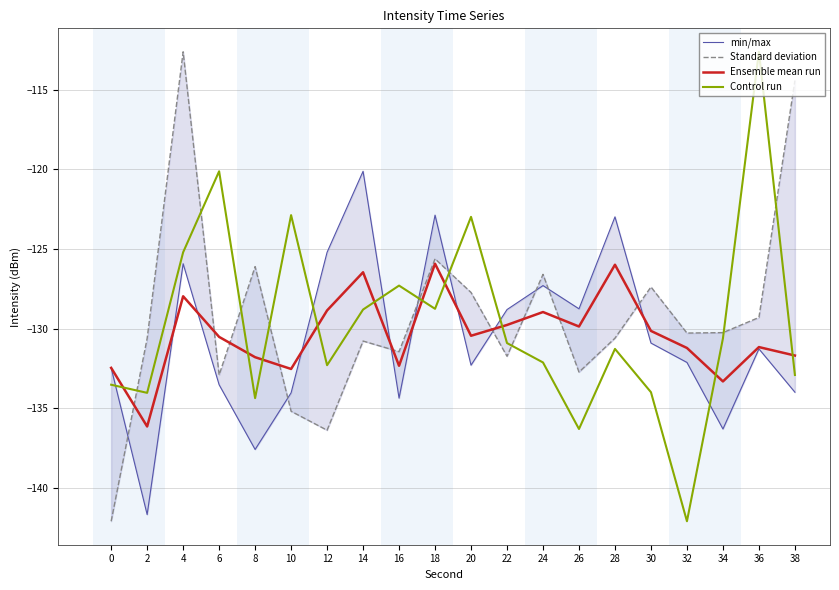

Reading left to right, what are all the values shown in this chart?

min/max: 0=-132.5	2=-141.7	4=-125.9	6=-133.5	8=-137.6	10=-134.0	12=-125.2	14=-120.1	16=-134.4	18=-122.9	20=-132.3	22=-128.8	24=-127.3	26=-128.8	28=-123.0	30=-130.9	32=-132.1	34=-136.3	36=-131.3	38=-134.0
Standard deviation: 0=-142.1	2=-130.6	4=-112.6	6=-132.9	8=-126.1	10=-135.2	12=-136.4	14=-130.8	16=-131.4	18=-125.6	20=-127.7	22=-131.7	24=-126.6	26=-132.7	28=-130.6	30=-127.4	32=-130.3	34=-130.3	36=-129.3	38=-114.4
Ensemble mean run: 0=-132.5	2=-136.1	4=-128.0	6=-130.5	8=-131.8	10=-132.5	12=-128.9	14=-126.5	16=-132.3	18=-125.9	20=-130.4	22=-129.8	24=-129.0	26=-129.9	28=-126.0	30=-130.1	32=-131.2	34=-133.3	36=-131.2	38=-131.7
Control run: 0=-133.5	2=-134.0	4=-125.2	6=-120.1	8=-134.4	10=-122.9	12=-132.3	14=-128.8	16=-127.3	18=-128.8	20=-123.0	22=-130.9	24=-132.1	26=-136.3	28=-131.3	30=-134.0	32=-142.1	34=-130.6	36=-112.6	38=-132.9